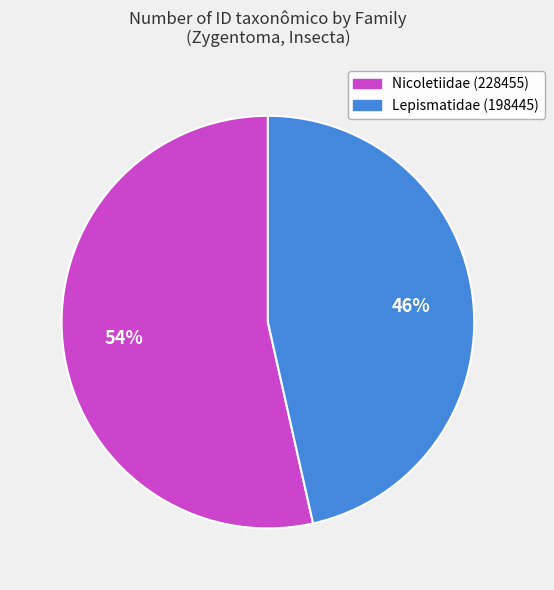

To the nearest percent, what portion does Nicoletiidae (228455) represent?

54%